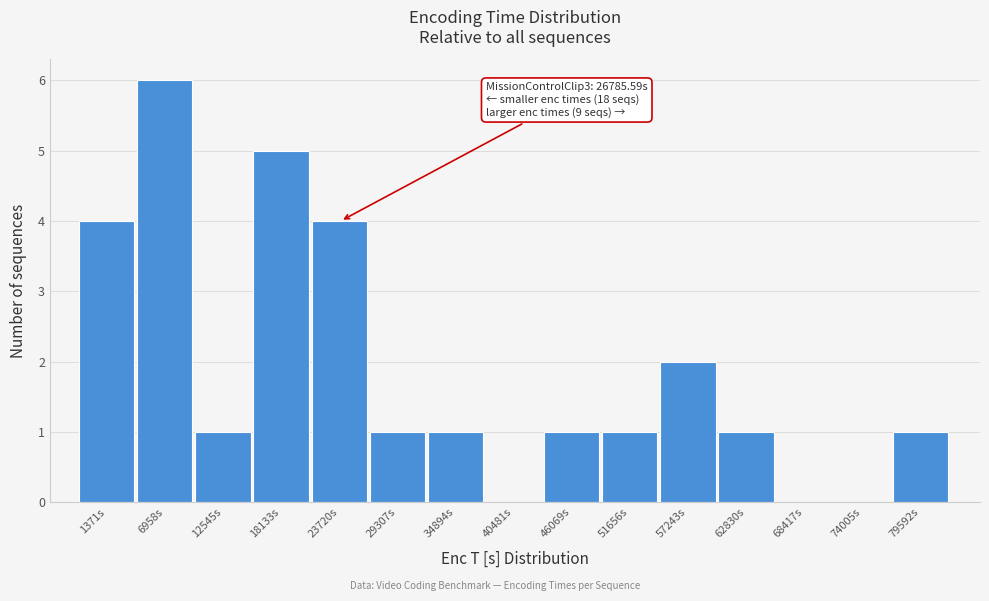

Reading left to right, extract all data points from this chart.

1371s=4	6958s=6	12545s=1	18133s=5	23720s=4	29307s=1	34894s=1	40481s=0	46069s=1	51656s=1	57243s=2	62830s=1	68417s=0	74005s=0	79592s=1